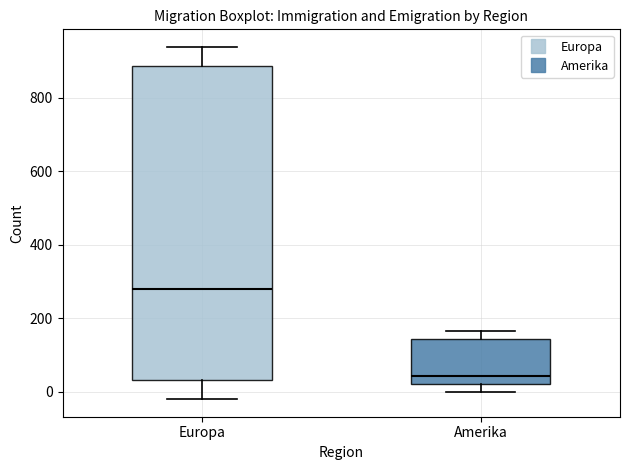

Which box is the tallest, from its lower edge to its upper edge?

Europa